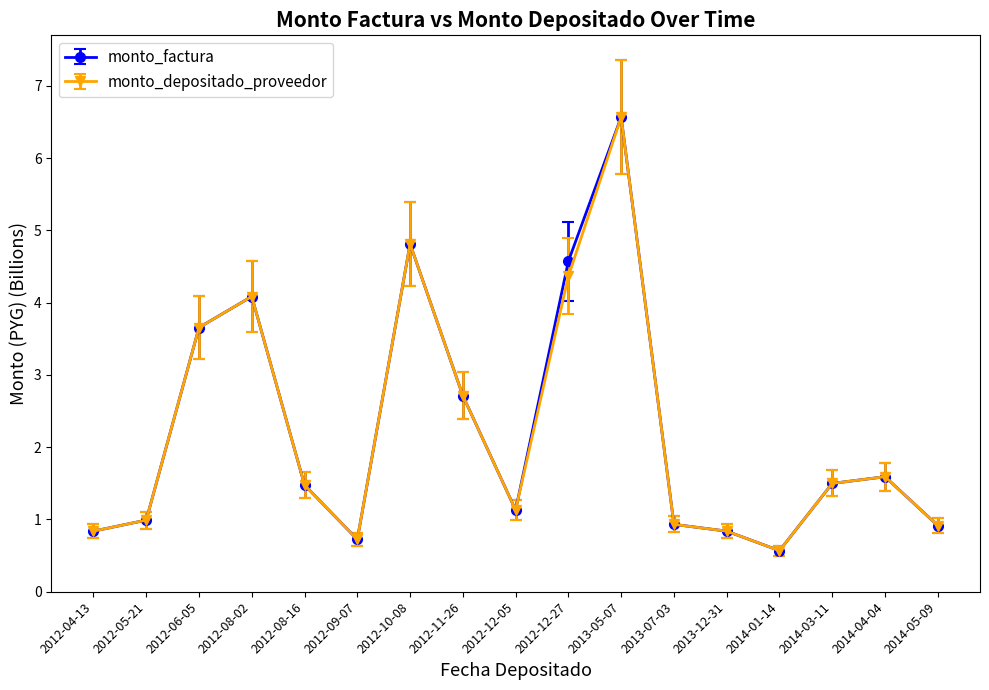

Where is monto_depositado_proveedor nearest to the value 3?

2012-11-26